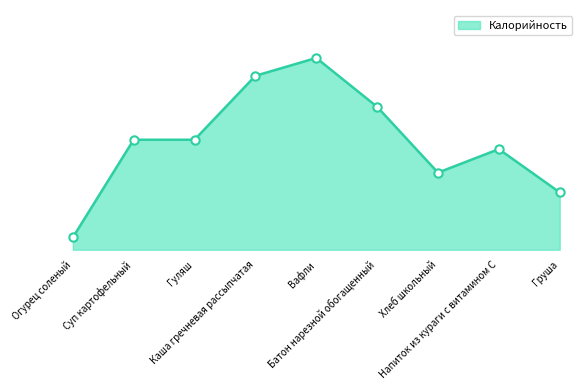

Is it true that the value at Груша is 81?

False